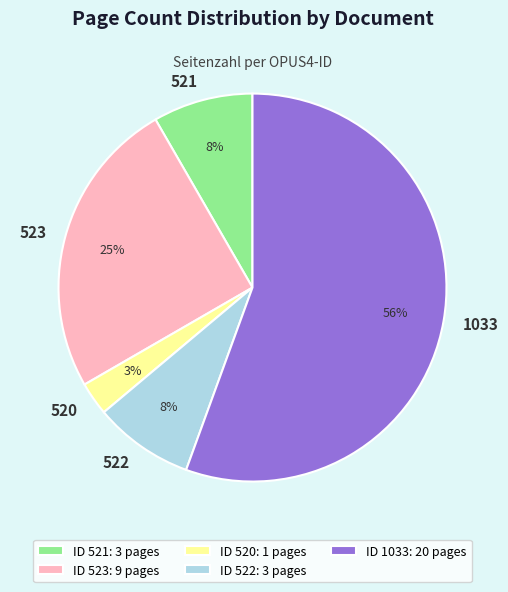

Which has a higher value, 521 or 523?

523